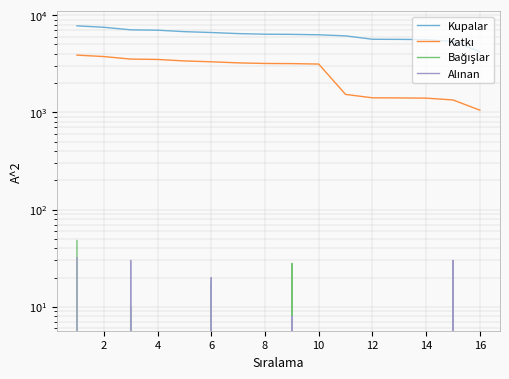

What is the total value across all series at 14?

7000